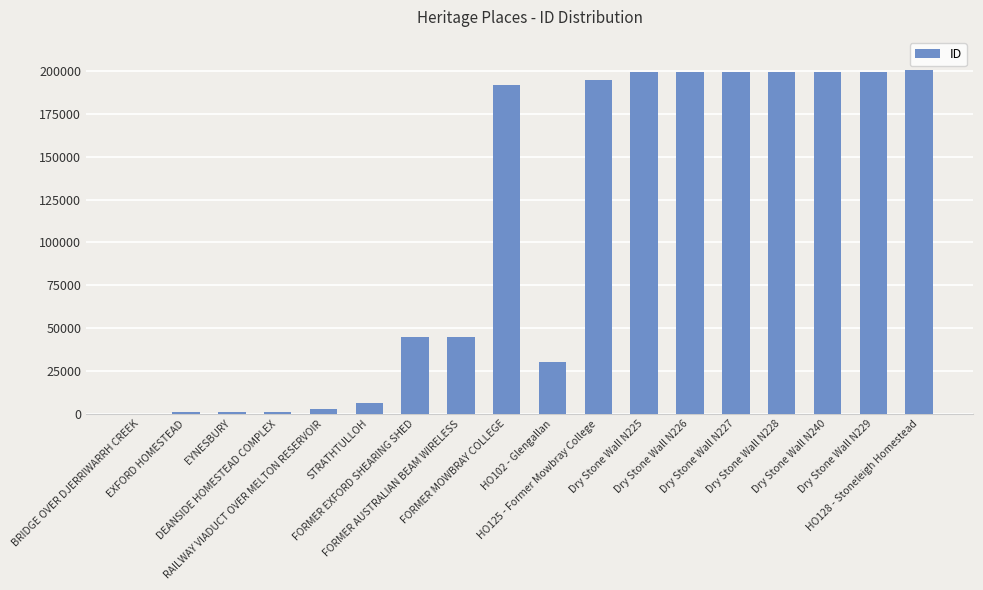

What is the difference between the values at FORMER EXFORD SHEARING SHED and EYNESBURY?

43748